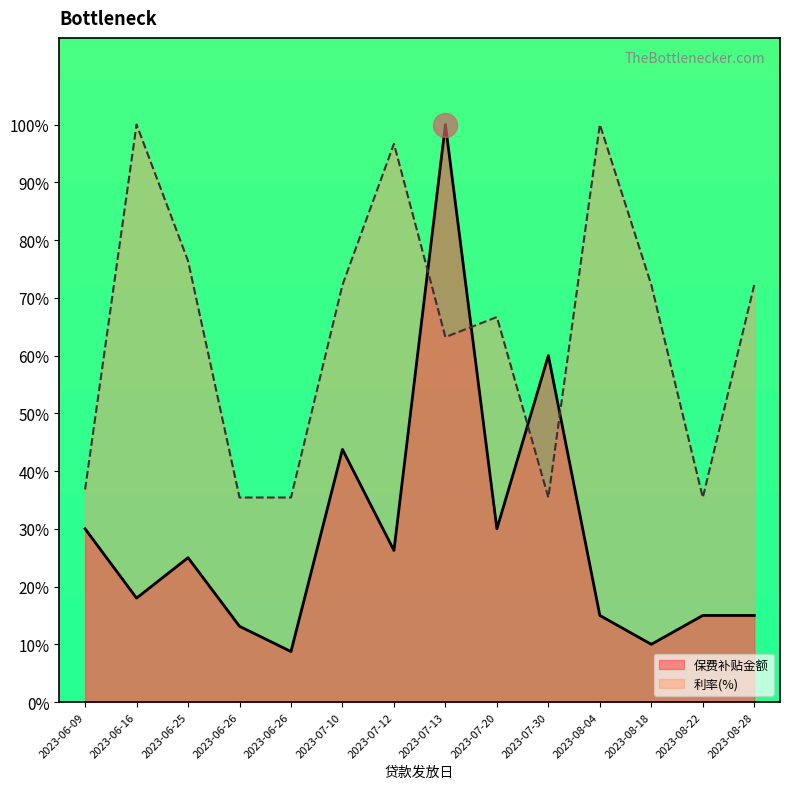

Which series contains the lowest Y value?

保费补贴金额